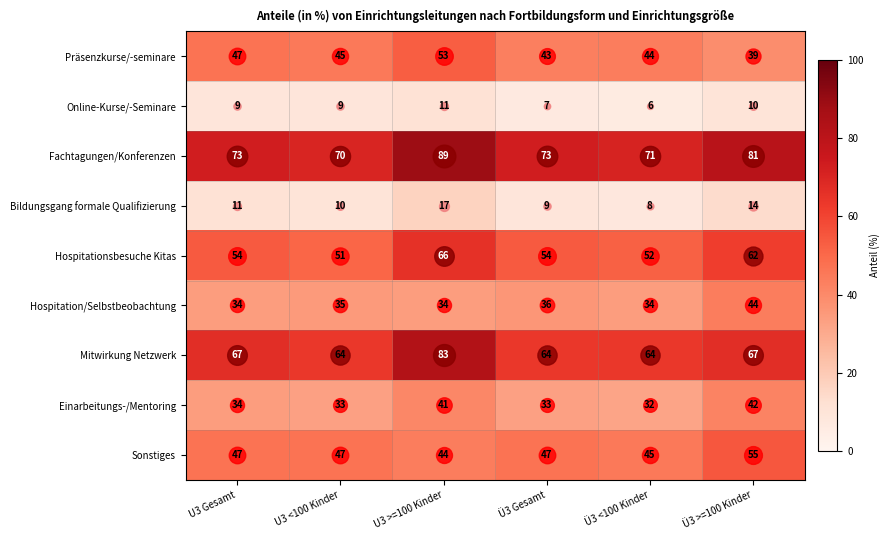

The value of Hospitationsbesuche Kitas at Ü3 Gesamt is 93. True or false?

False